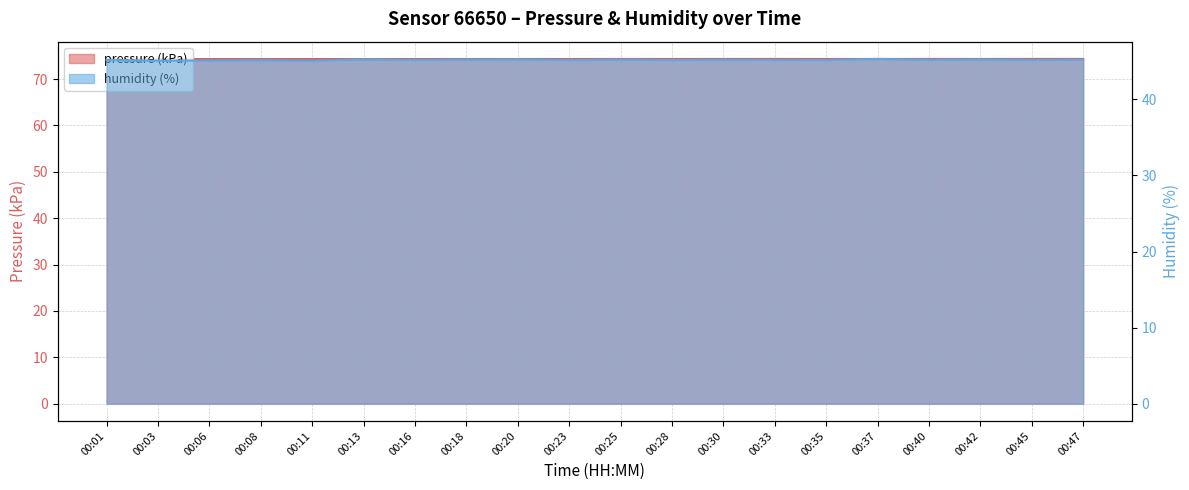

Reading right to left, extract all data points from this chart.

pressure: 74.3	74.3	74.3	74.3	74.3	74.3	74.3	74.3	74.3	74.3	74.3	74.3	74.3	74.3	74.3	74.3	74.3	74.3	74.3	74.3
humidity: 45.2	45.2	45.3	45.2	45.3	45.2	45.2	45.2	45.2	45.2	45.2	45.3	45.2	45.2	45.3	45.1	45.2	45.1	45.1	45.2